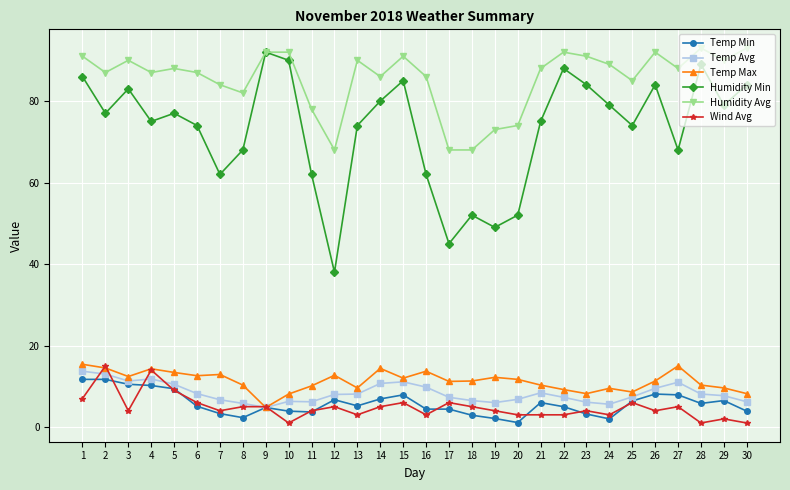

What is the maximum value for Humidity Min?

92.0